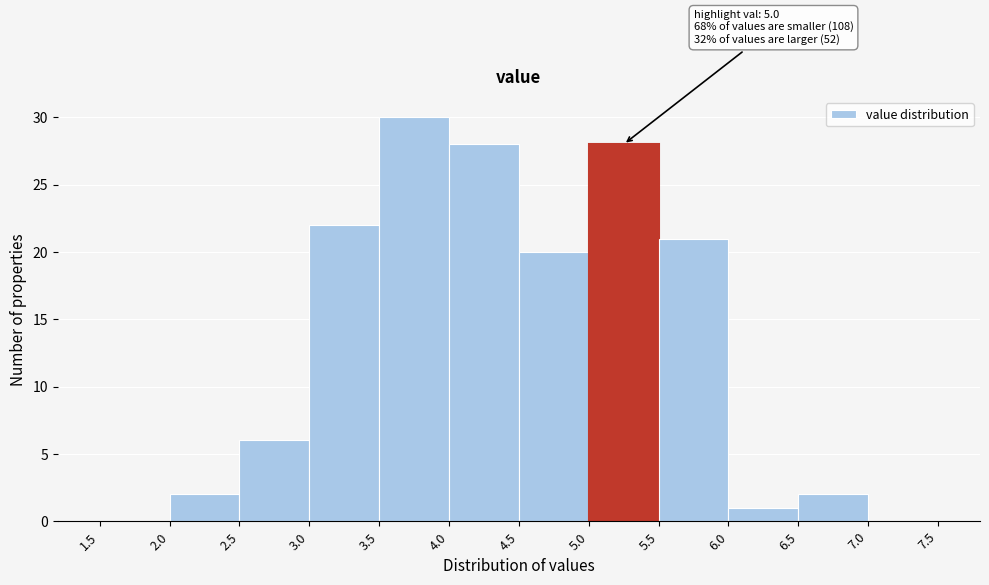

Which range on the x-axis has the tallest bar?

3.5 to 4.0